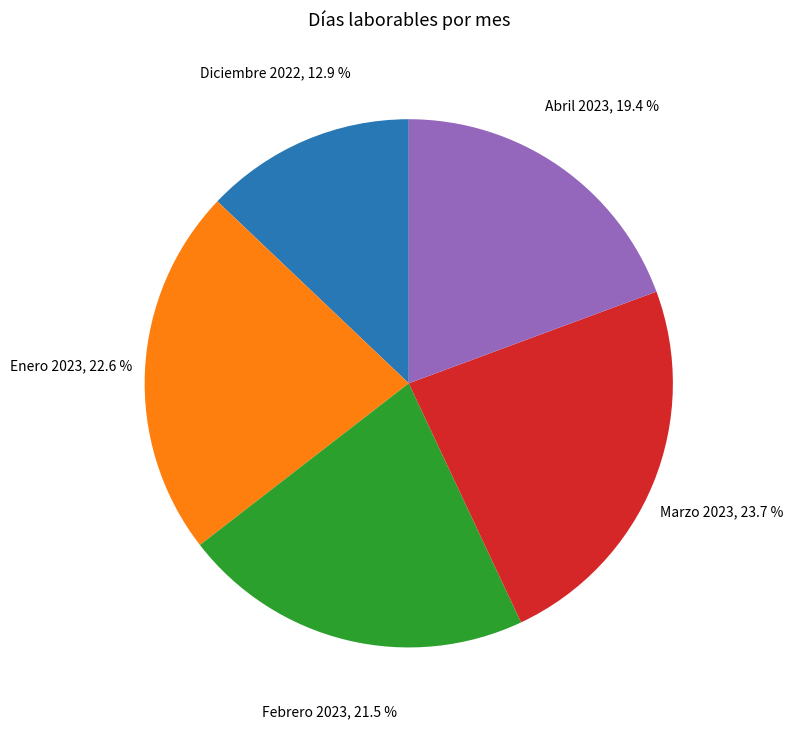

How many slices are in this pie chart?

5